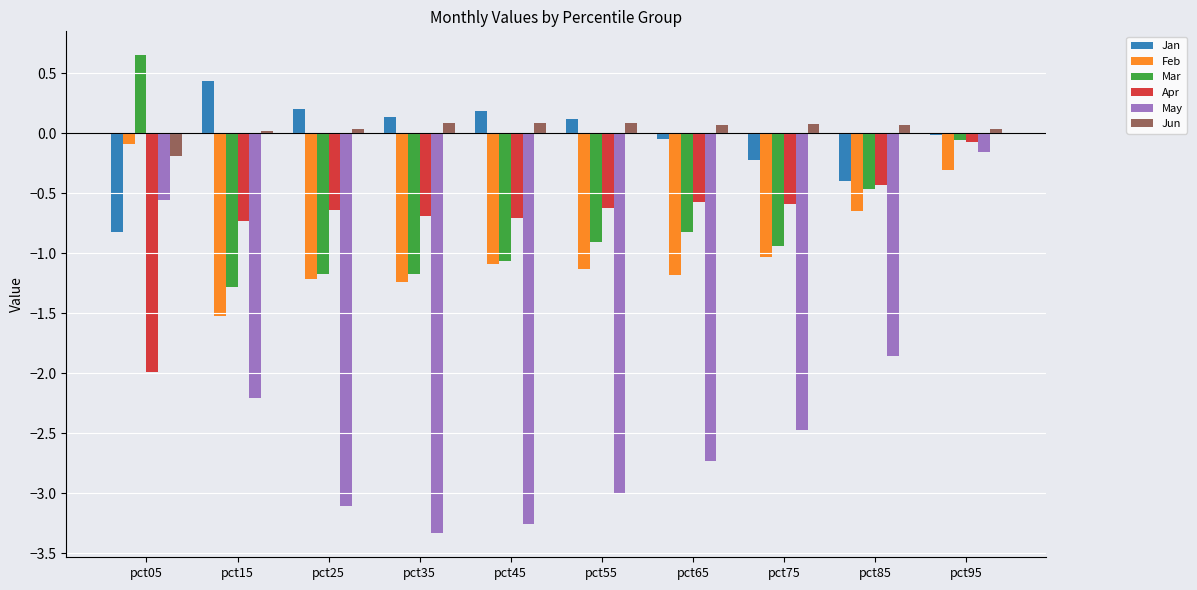

At which label is May closest to -1?

pct05